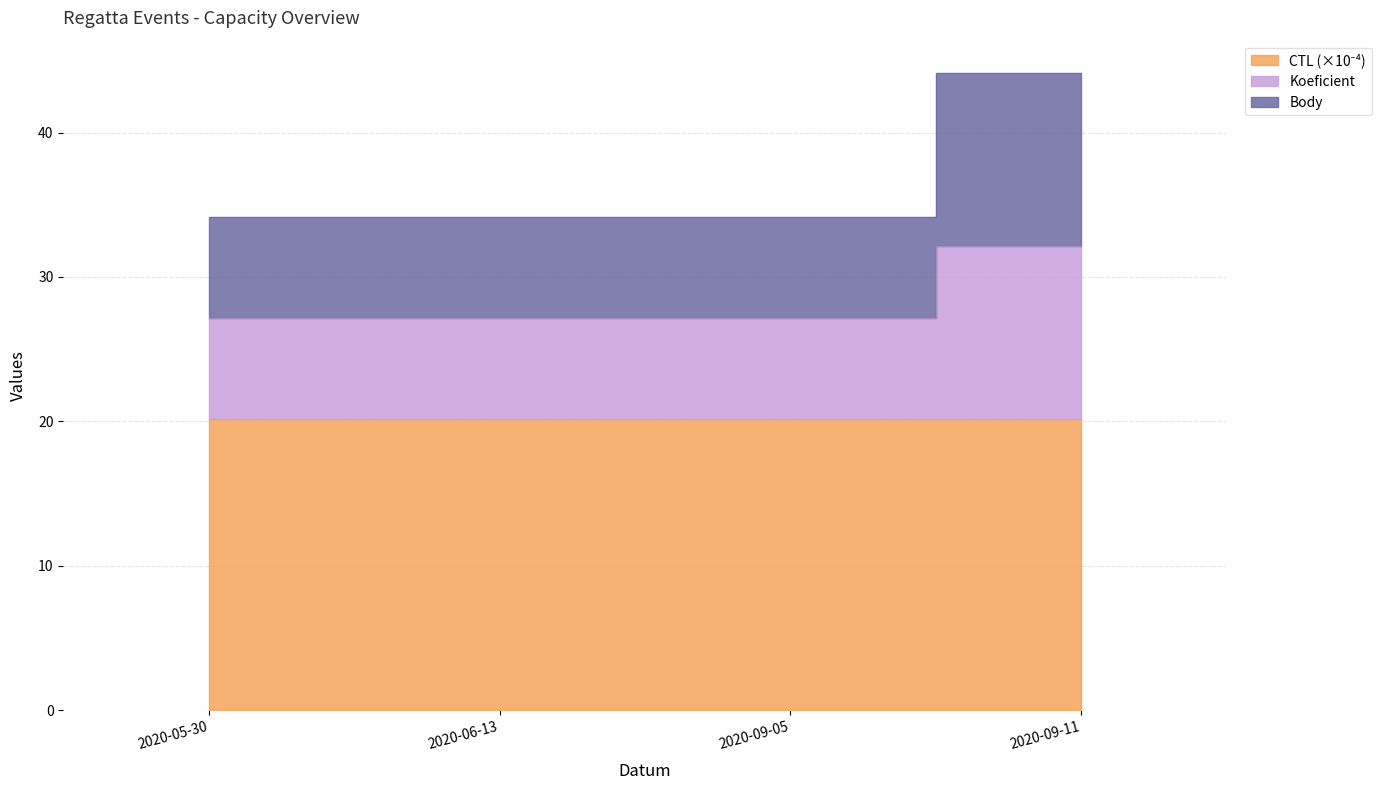

How many categories are shown in the chart?

4